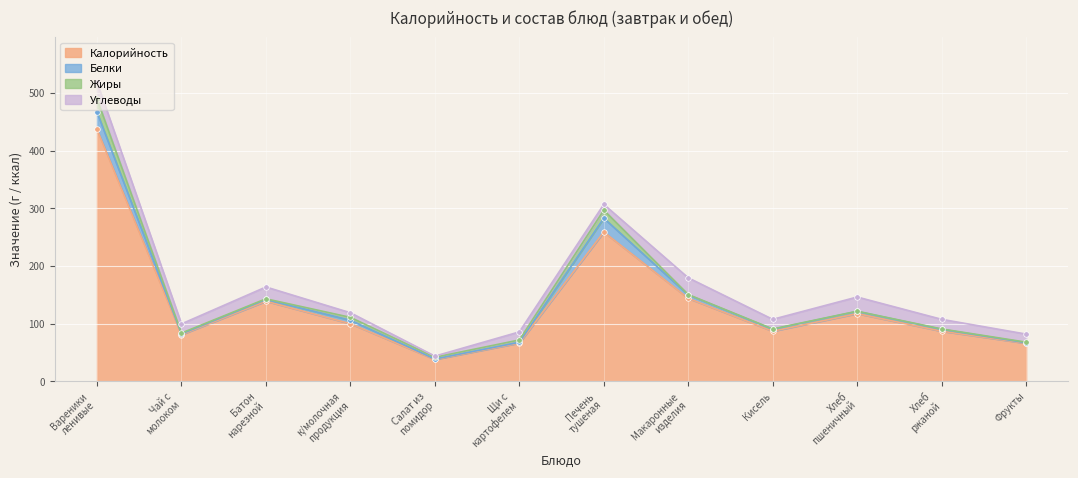

Rank the series at Фрукты from highest to lowest value.

Калорийность, Углеводы, Белки, Жиры